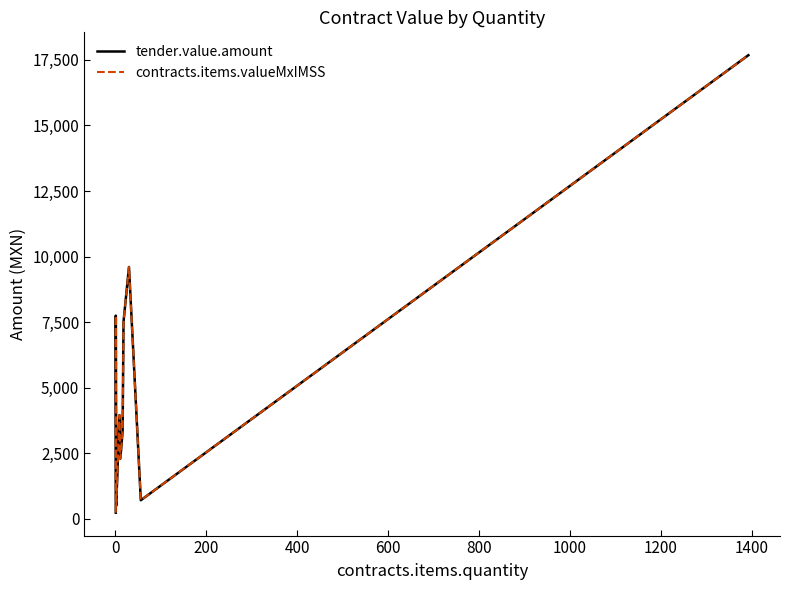

True or false: tender.value.amount and contracts.items.valueMxIMSS cross at least once.

False